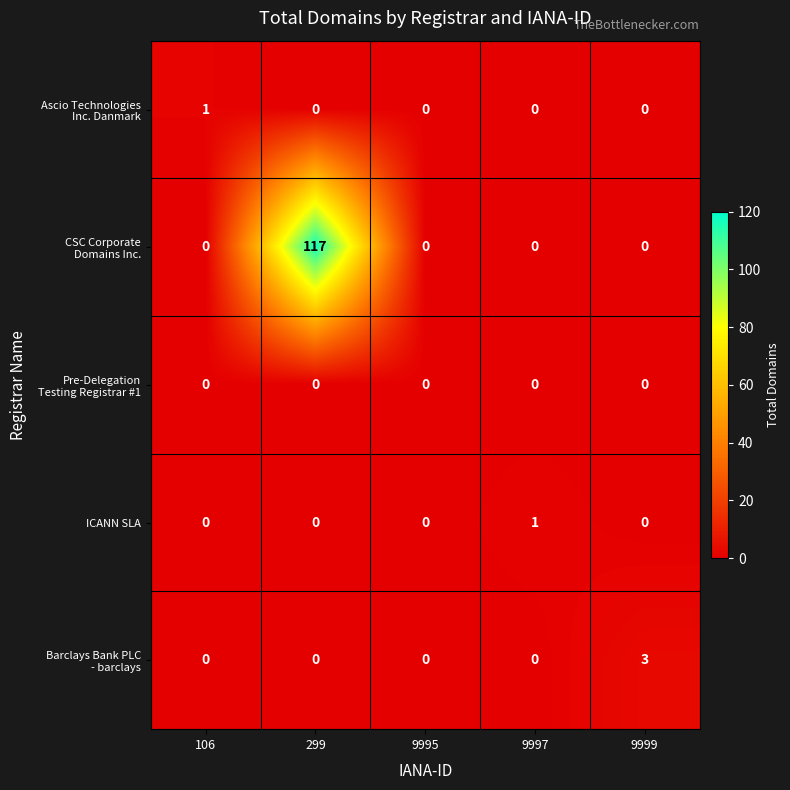

At how many categories does at least one series exceed 20?

1